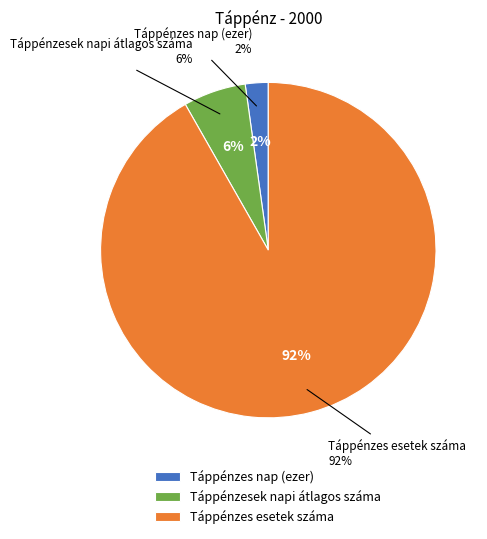

How many slices are in this pie chart?

3